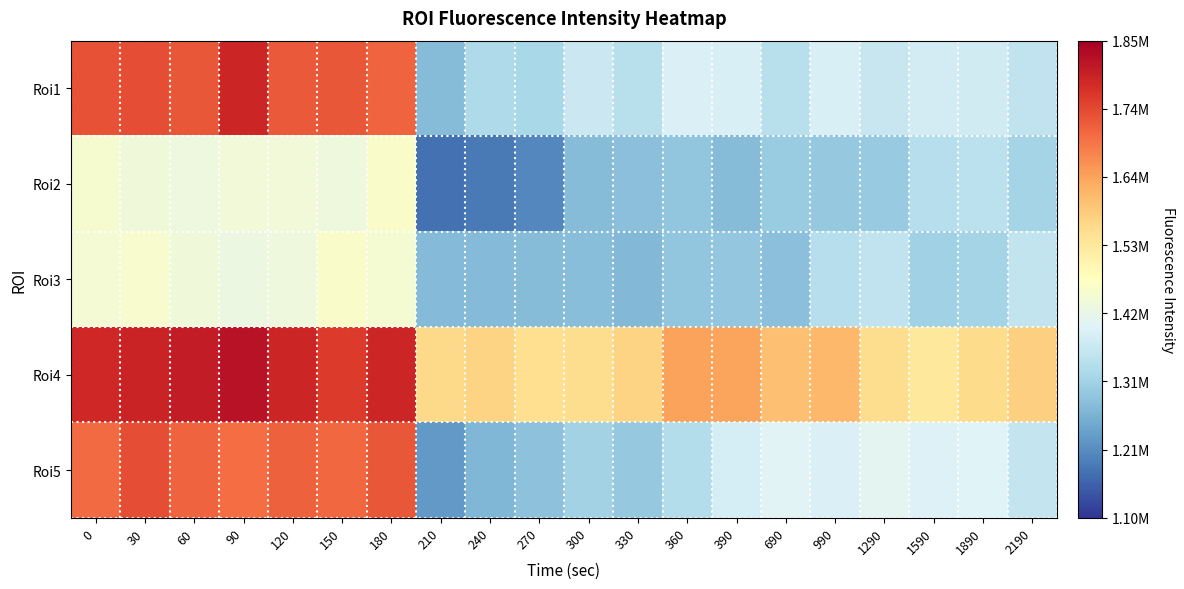

Which series has the largest total across all categories?

Roi4